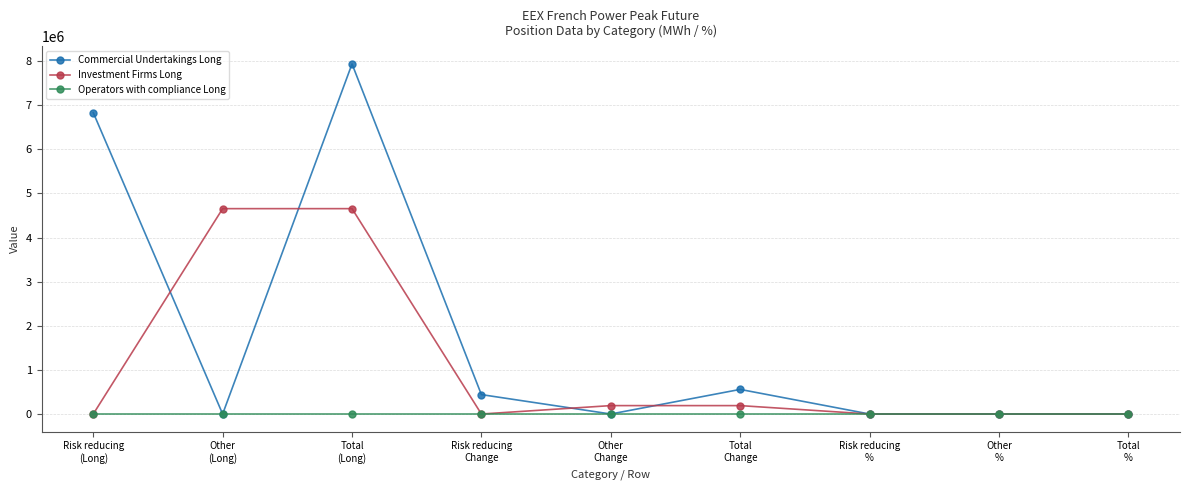

List the series in order of their peak value, highest first.

Commercial Undertakings Long, Investment Firms Long, Operators with compliance Long